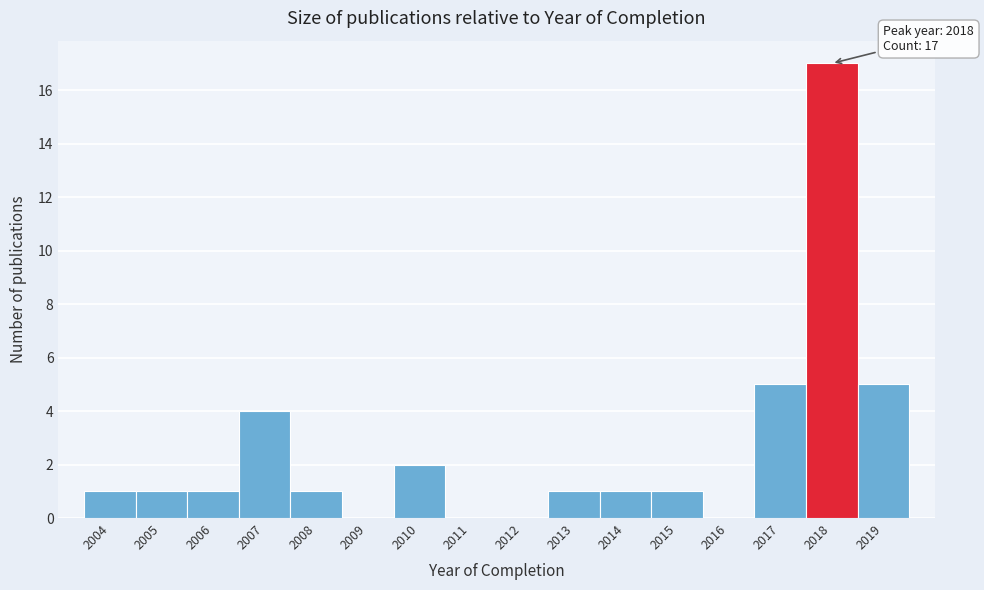

Reading right to left, what are all the values shown in this chart?

2019=5	2018=17	2017=5	2016=0	2015=1	2014=1	2013=1	2012=0	2011=0	2010=2	2009=0	2008=1	2007=4	2006=1	2005=1	2004=1